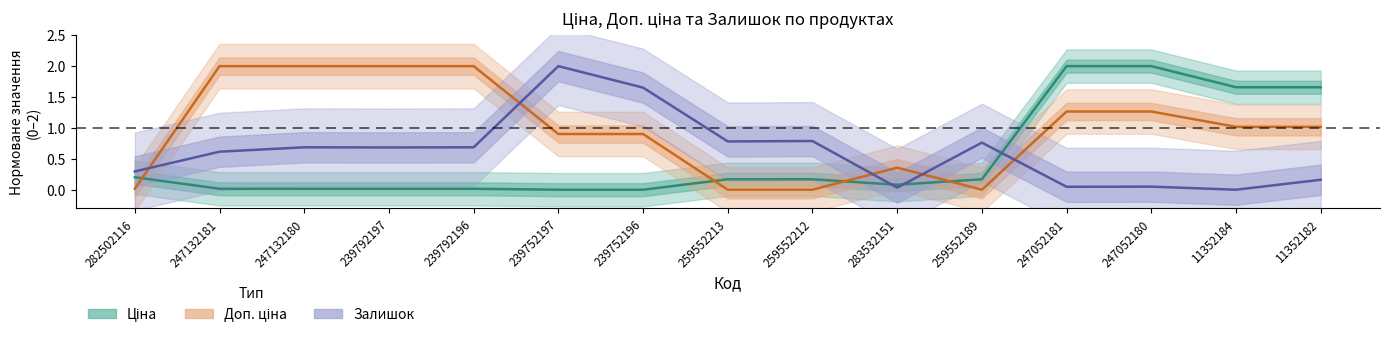

Which series has the largest range (max minus min)?

Ціна